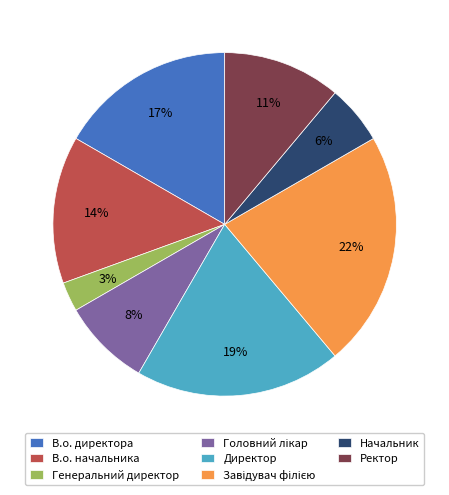

Which category has the smallest portion of the pie?

Генеральний директор